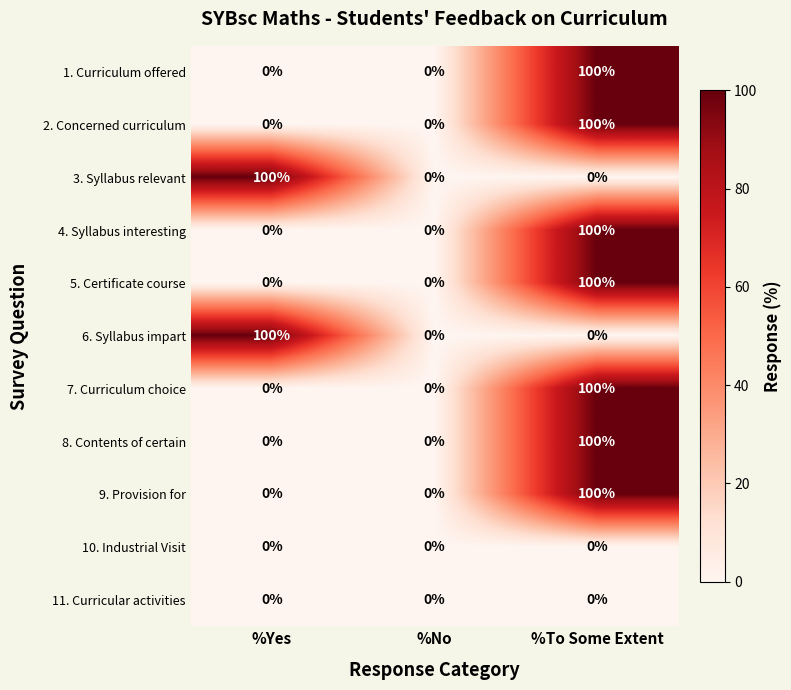

What is the highest value of the 2. Concerned curriculum series?

100